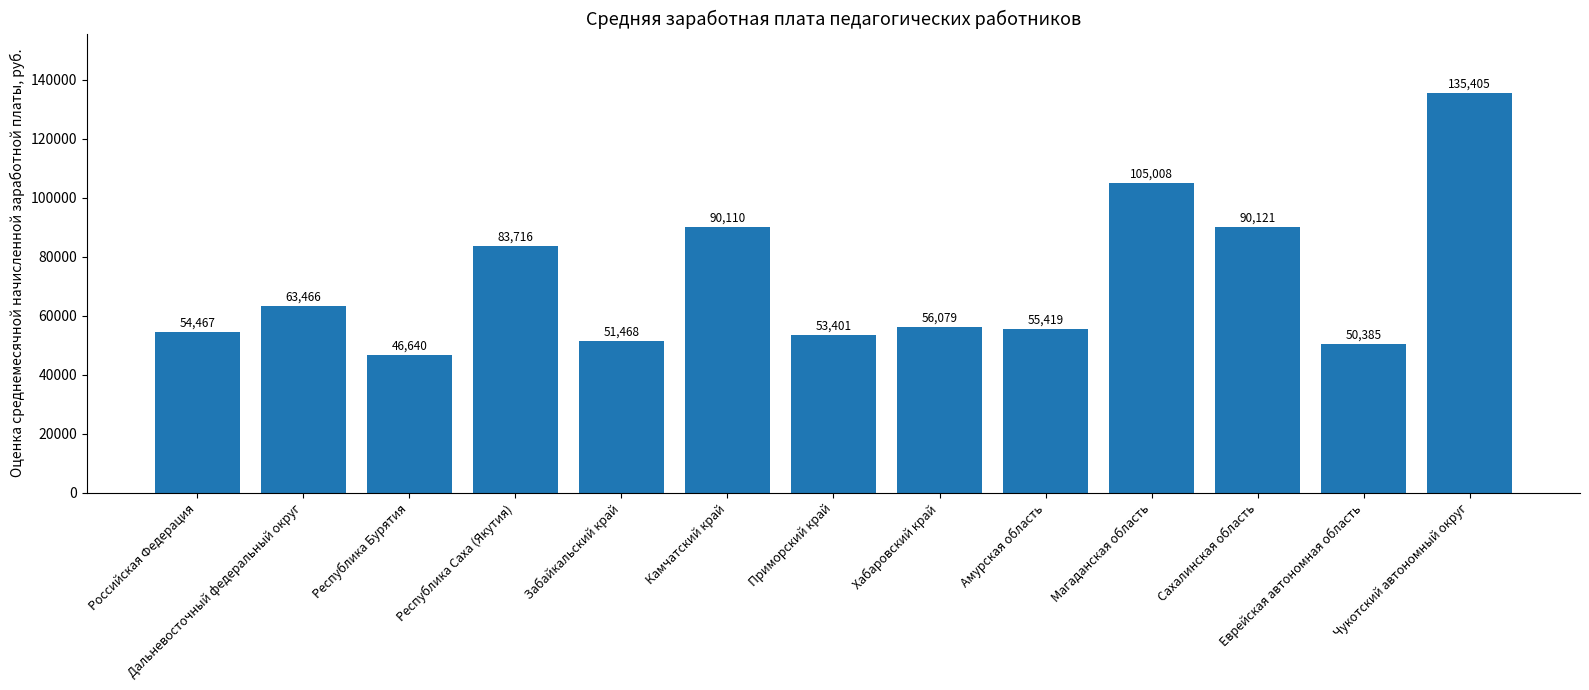

At which category does the chart reach its peak across all series?

Чукотский автономный округ